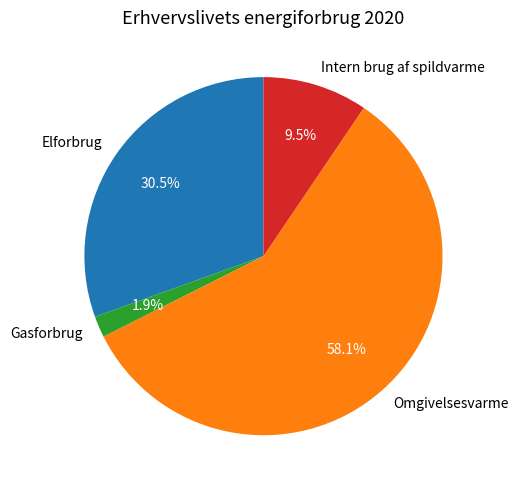

Count the number of slices in the pie.

4